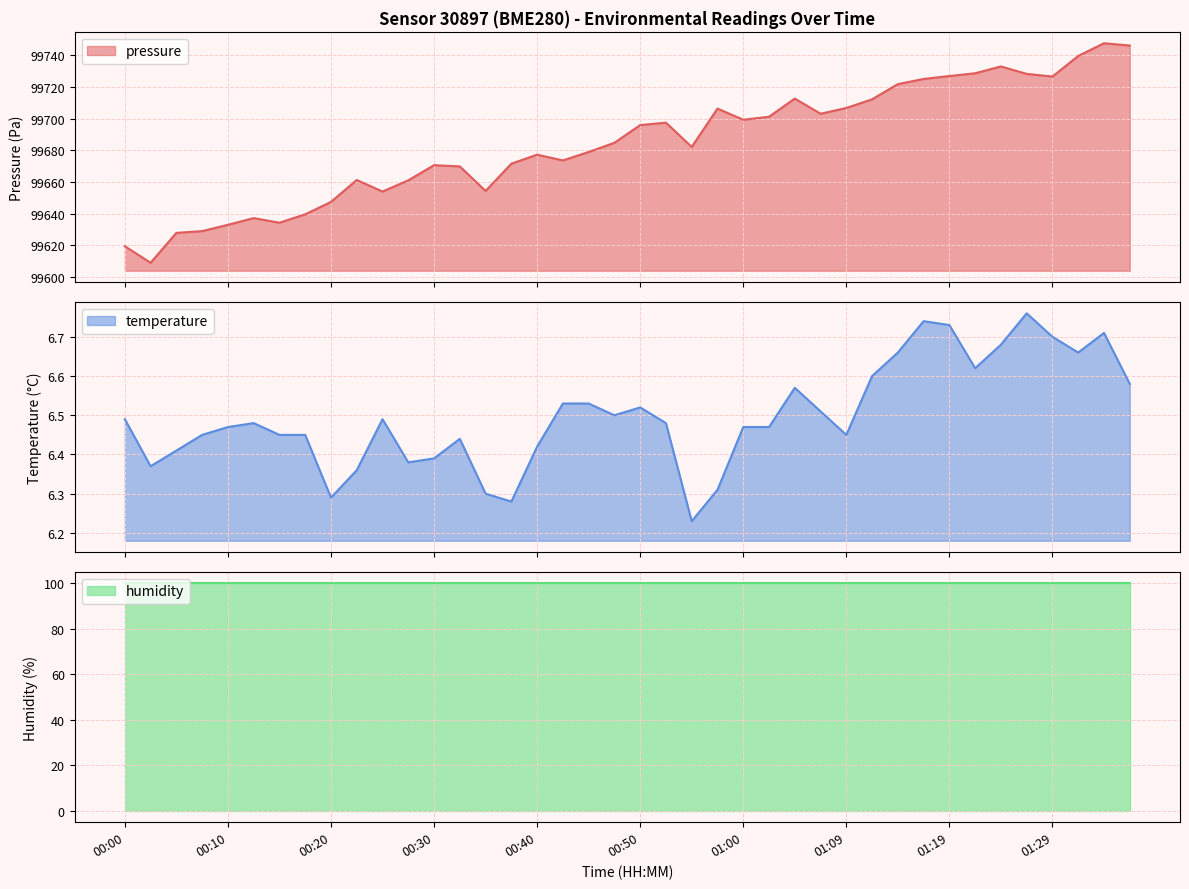

What is the maximum value for pressure?

99747.5